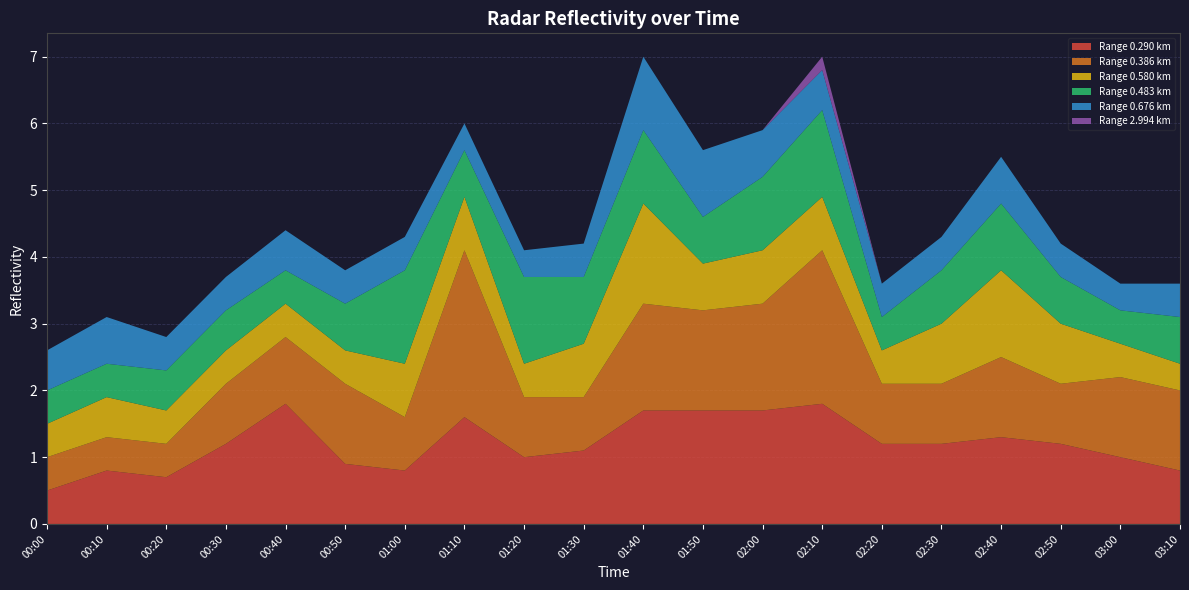

Reading left to right, extract all data points from this chart.

0.290: 0.5	0.8	0.7	1.2	1.8	0.9	0.8	1.6	1.0	1.1	1.7	1.7	1.7	1.8	1.2	1.2	1.3	1.2	1.0	0.8
0.386: 0.5	0.5	0.5	0.9	1.0	1.2	0.8	2.5	0.9	0.8	1.6	1.5	1.6	2.3	0.9	0.9	1.2	0.9	1.2	1.2
0.580: 0.5	0.6	0.5	0.5	0.5	0.5	0.8	0.8	0.5	0.8	1.5	0.7	0.8	0.8	0.5	0.9	1.3	0.9	0.5	0.4
0.483: 0.5	0.5	0.6	0.6	0.5	0.7	1.4	0.7	1.3	1.0	1.1	0.7	1.1	1.3	0.5	0.8	1.0	0.7	0.5	0.7
0.676: 0.6	0.7	0.5	0.5	0.6	0.5	0.5	0.4	0.4	0.5	1.1	1.0	0.7	0.6	0.5	0.5	0.7	0.5	0.4	0.5
2.994: 0.0	0.0	0.0	0.0	0.0	0.0	0.0	0.0	0.0	0.0	0.0	0.0	0.0	0.2	0.0	0.0	0.0	0.0	0.0	0.0